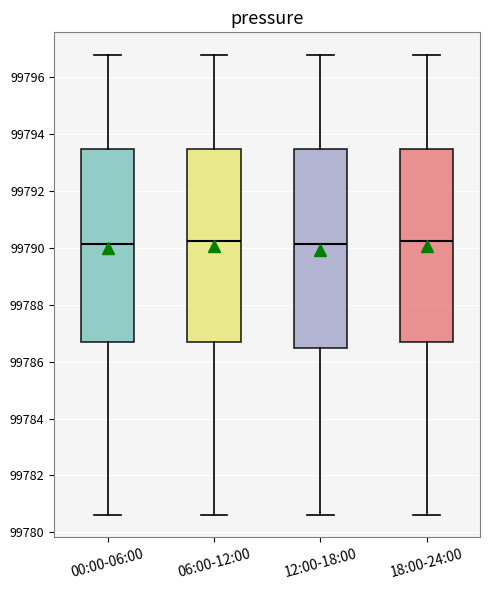

Reading left to right, transcribe this box plot: for each box, give where its median line is, the range the box spans, and where its two whiskers end, as read against the y-axis. The values are not printed on the chart, so give them approximately, as read against the axis.

00:00-06:00: median 99790.2, box 99786.6 to 99793.4, whiskers 99780.6 to 99796.8
06:00-12:00: median 99790.2, box 99786.6 to 99793.4, whiskers 99780.6 to 99796.8
12:00-18:00: median 99790.2, box 99786.4 to 99793.4, whiskers 99780.6 to 99796.8
18:00-24:00: median 99790.2, box 99786.6 to 99793.4, whiskers 99780.6 to 99796.8